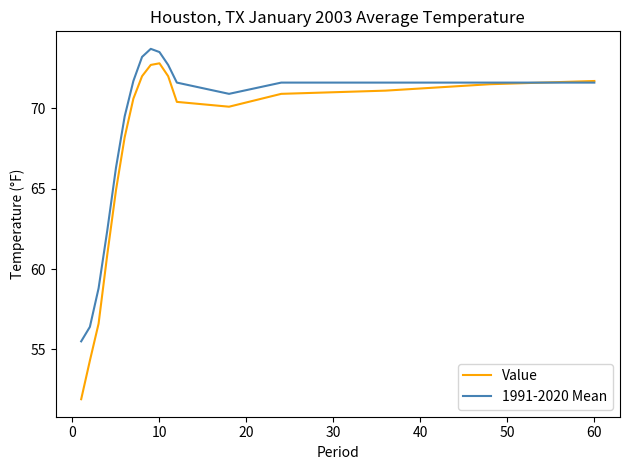

What is the difference between the maximum and minimum values in the 1991-2020 Mean series?

18.2